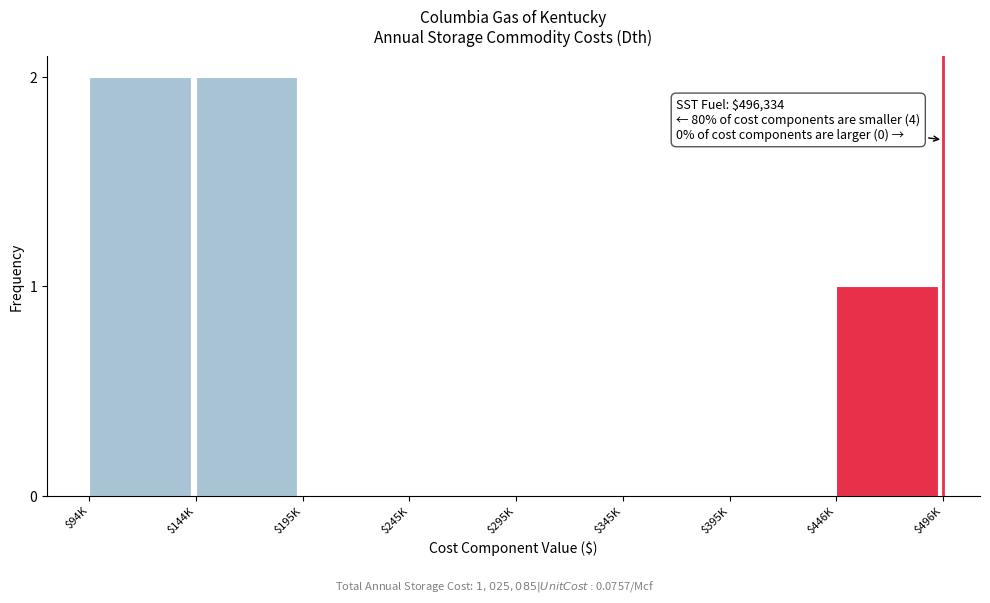

The chart shows a value of 3 at $94K. True or false?

False